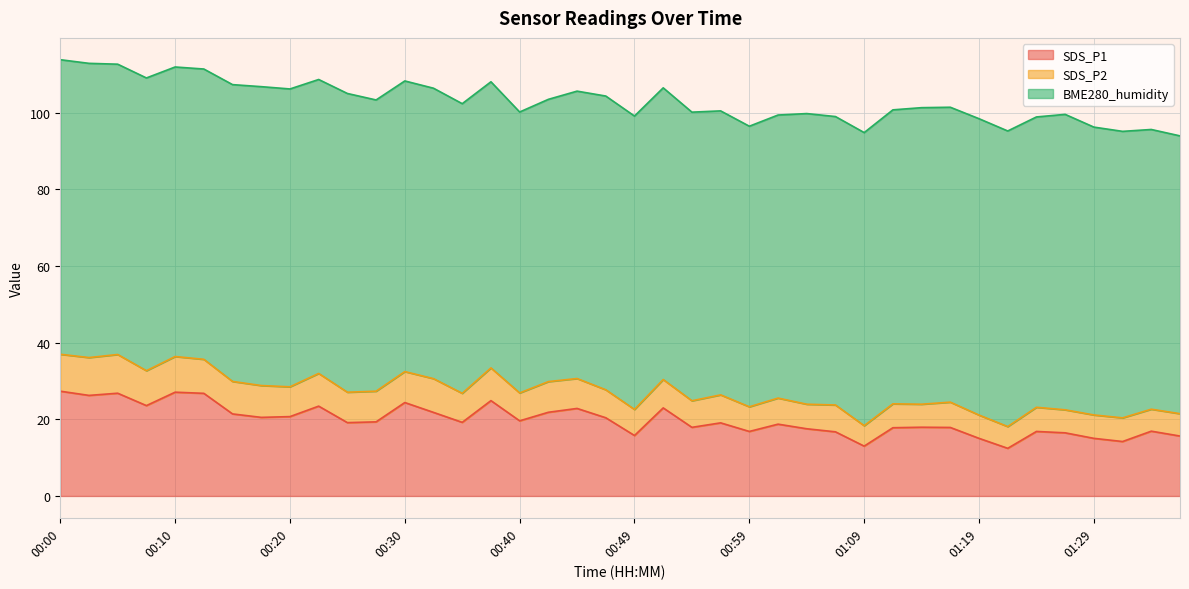

Where is the first local maximum for SDS_P2?

00:05